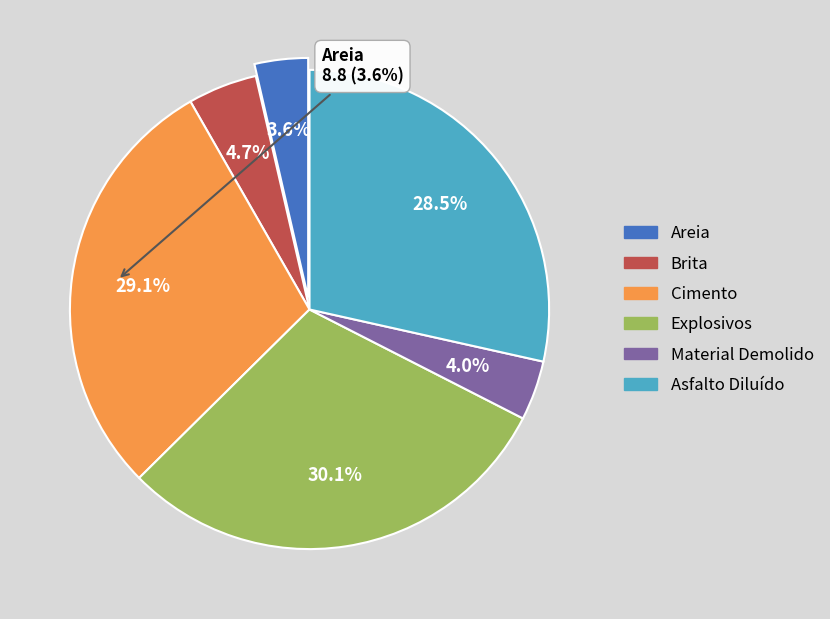

Between Asfalto Diluído and Explosivos, which is larger?

Explosivos